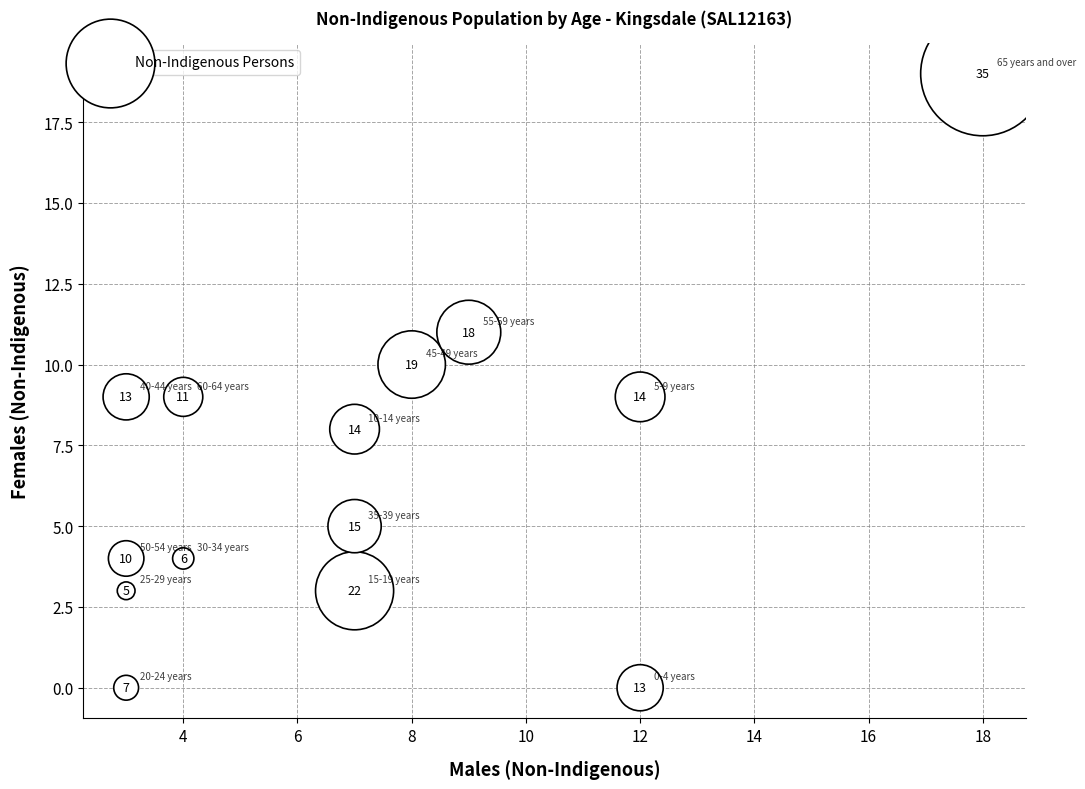

What Y value in the scatter plot is closest to 9?

9